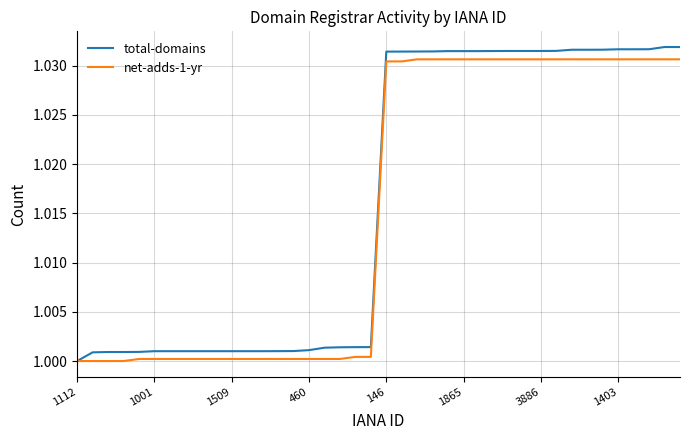

Which series has the largest range (max minus min)?

total-domains